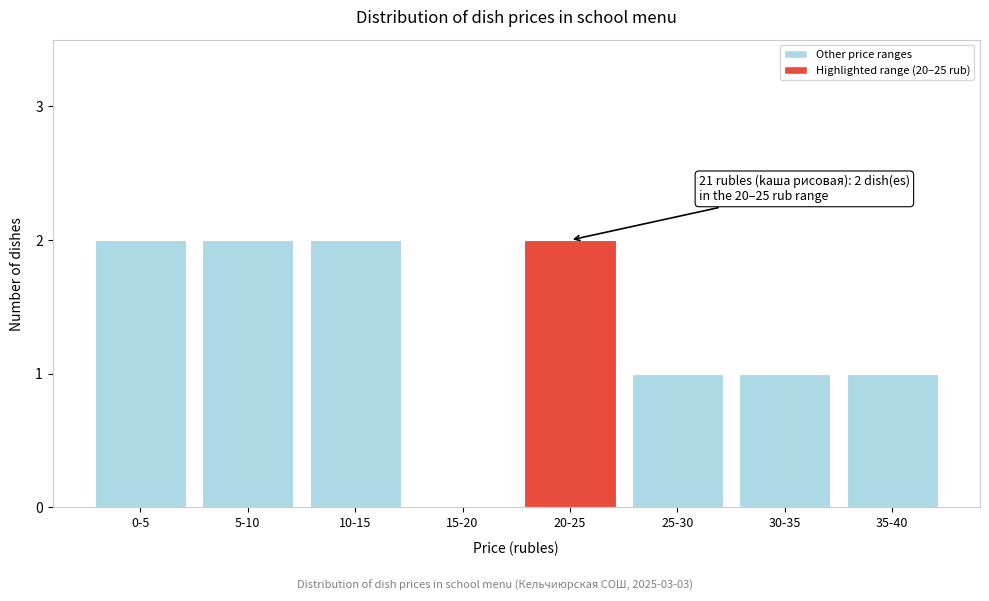

Reading left to right, list all the values displayed in this chart.

0-5=2	5-10=2	10-15=2	15-20=0	20-25=2	25-30=1	30-35=1	35-40=1